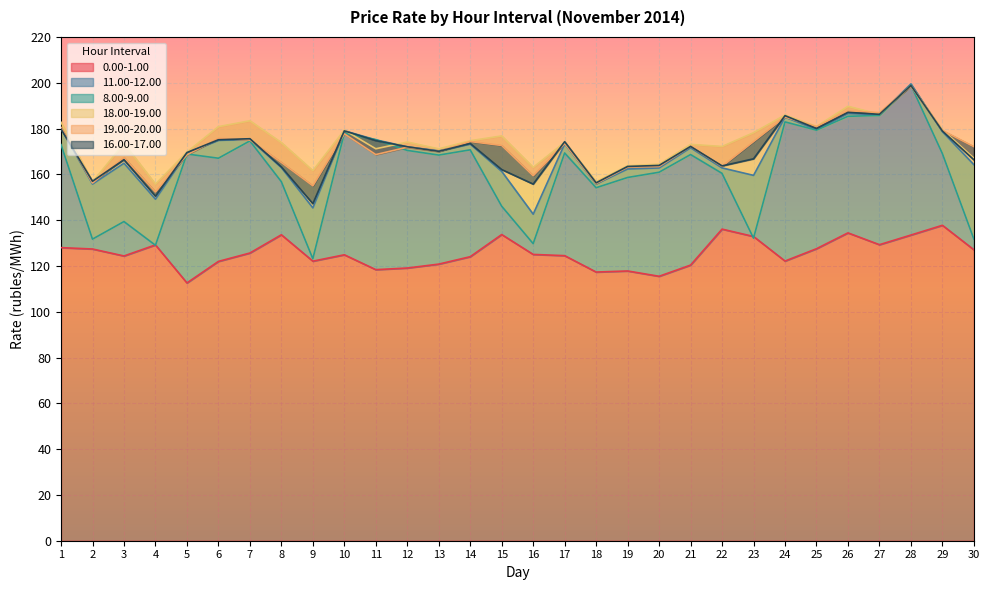

Between 7 and 28, which is larger?

28